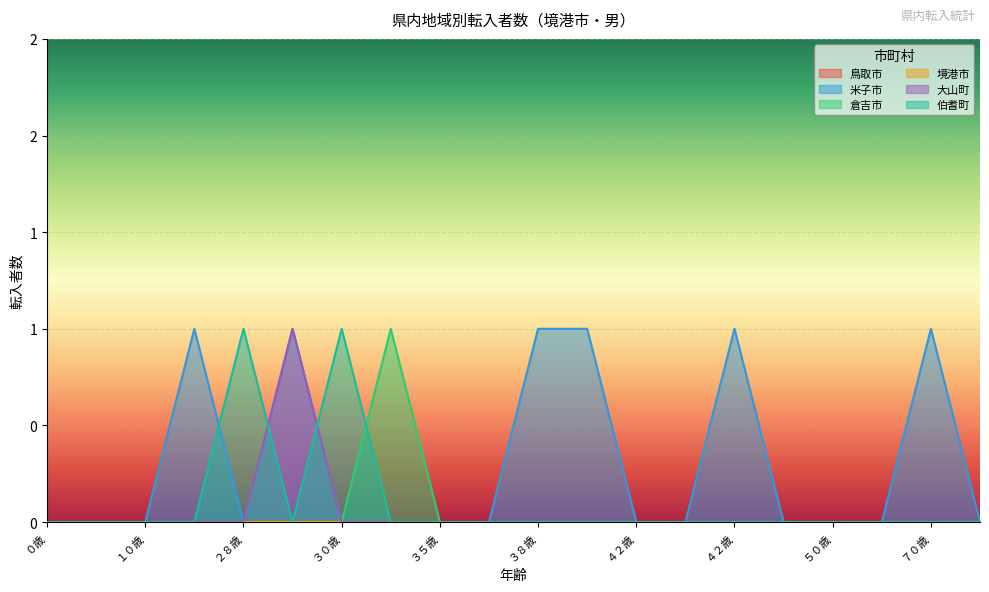

What is the difference between the maximum and minimum values in the 伯耆町 series?

1